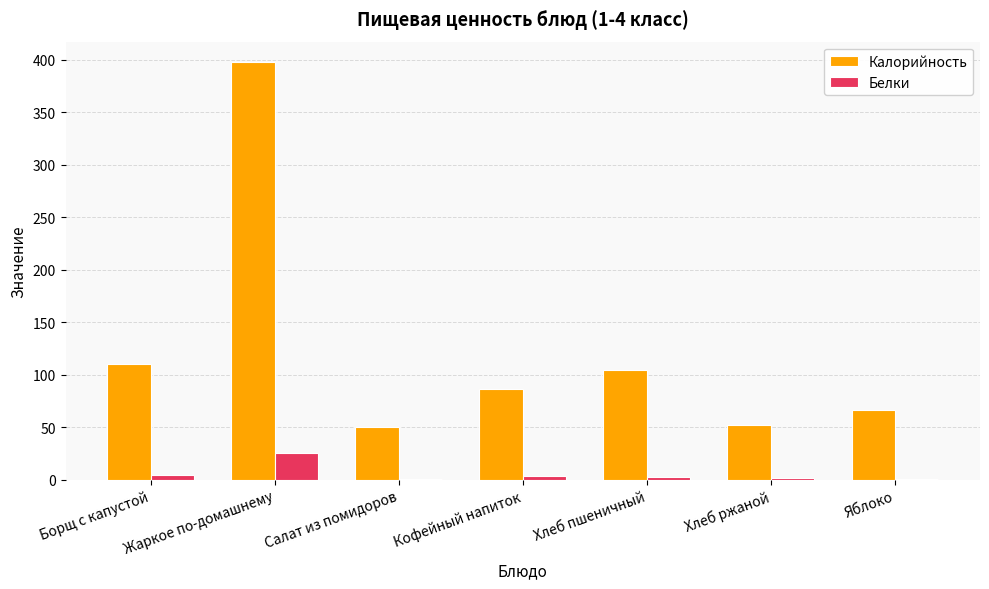

The value of Калорийность at Хлеб ржаной is 12.8. True or false?

False